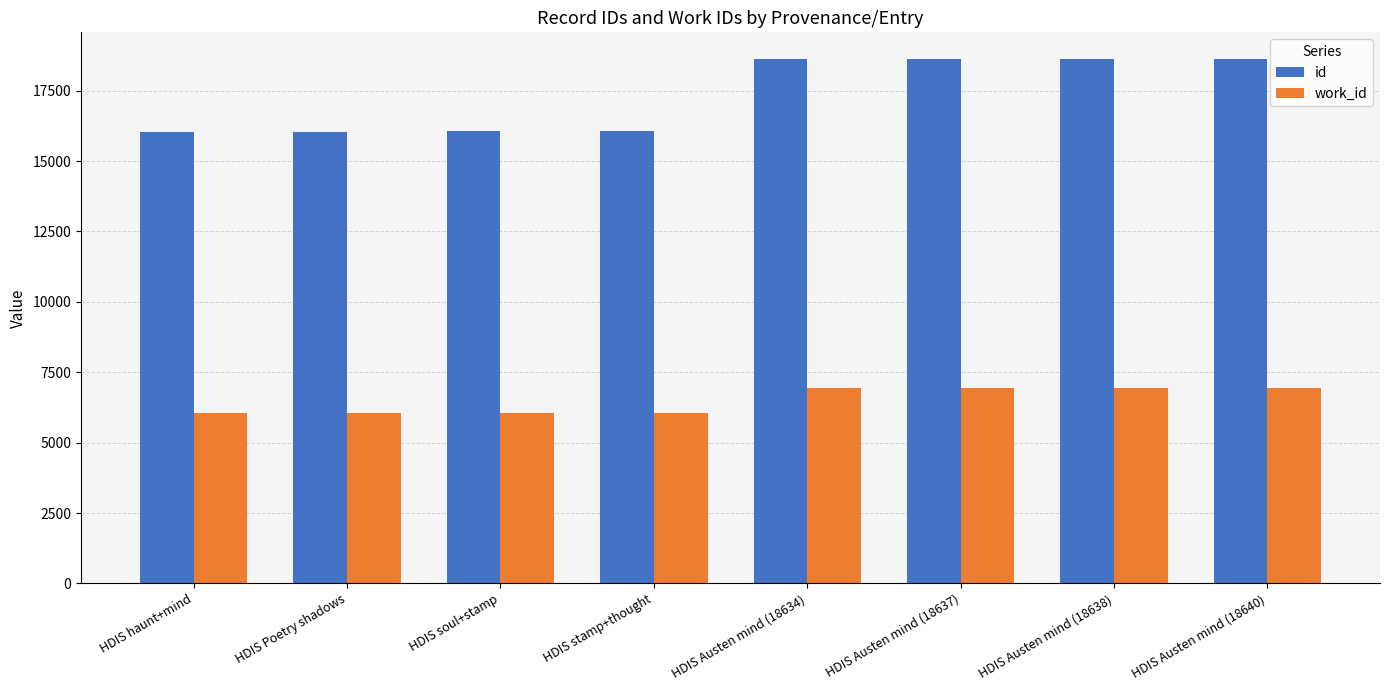

What is the lowest value of the work_id series?

6045